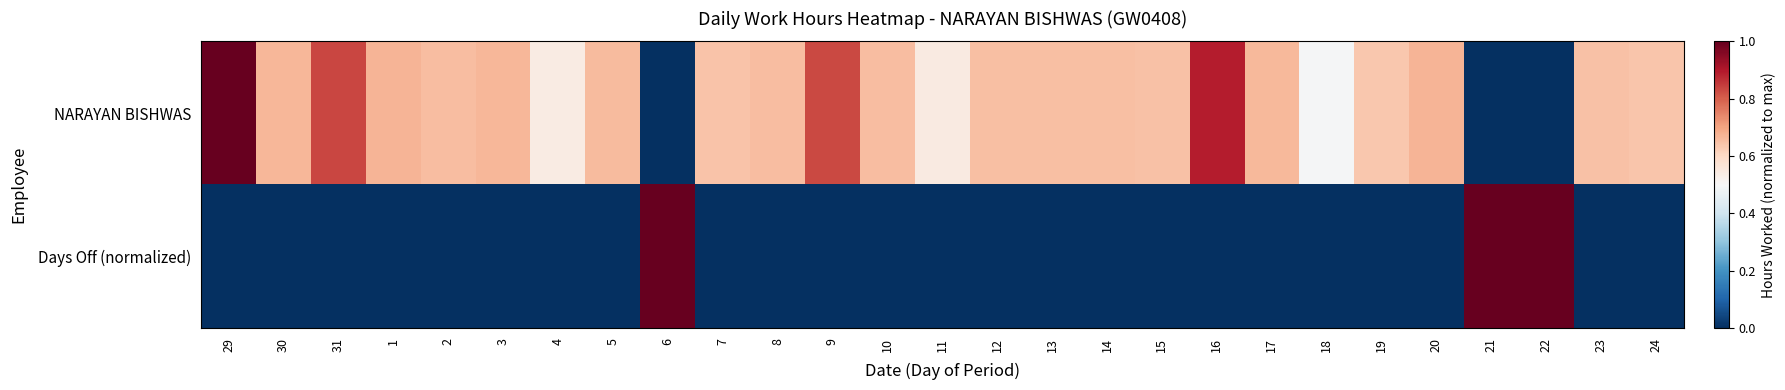

At 30, list the series in order from smallest to largest.

Days Off (normalized), NARAYAN BISHWAS